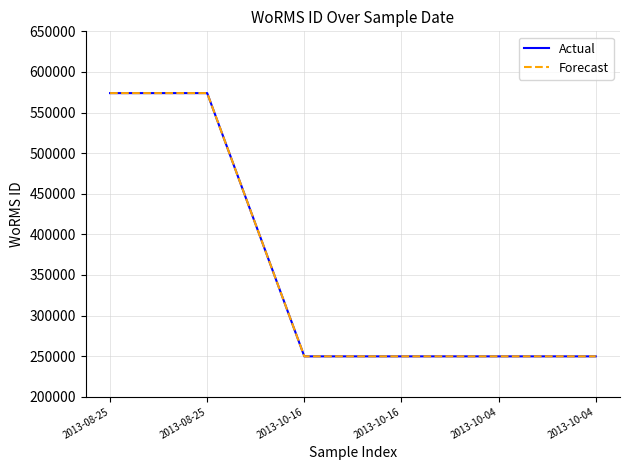

What is the total value across all series at 2013-10-04?

499462